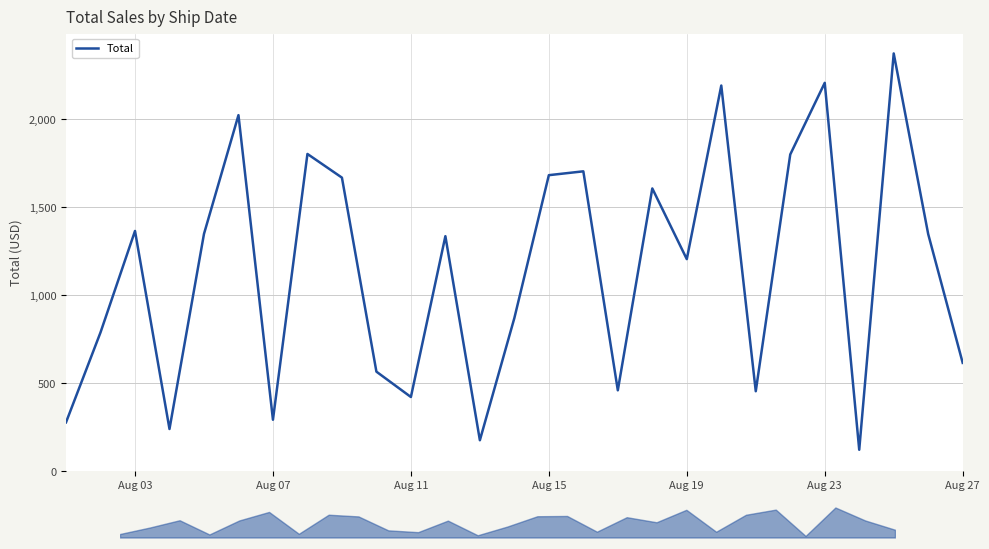

The value of Total at Aug 23 is 2206.9. True or false?

True